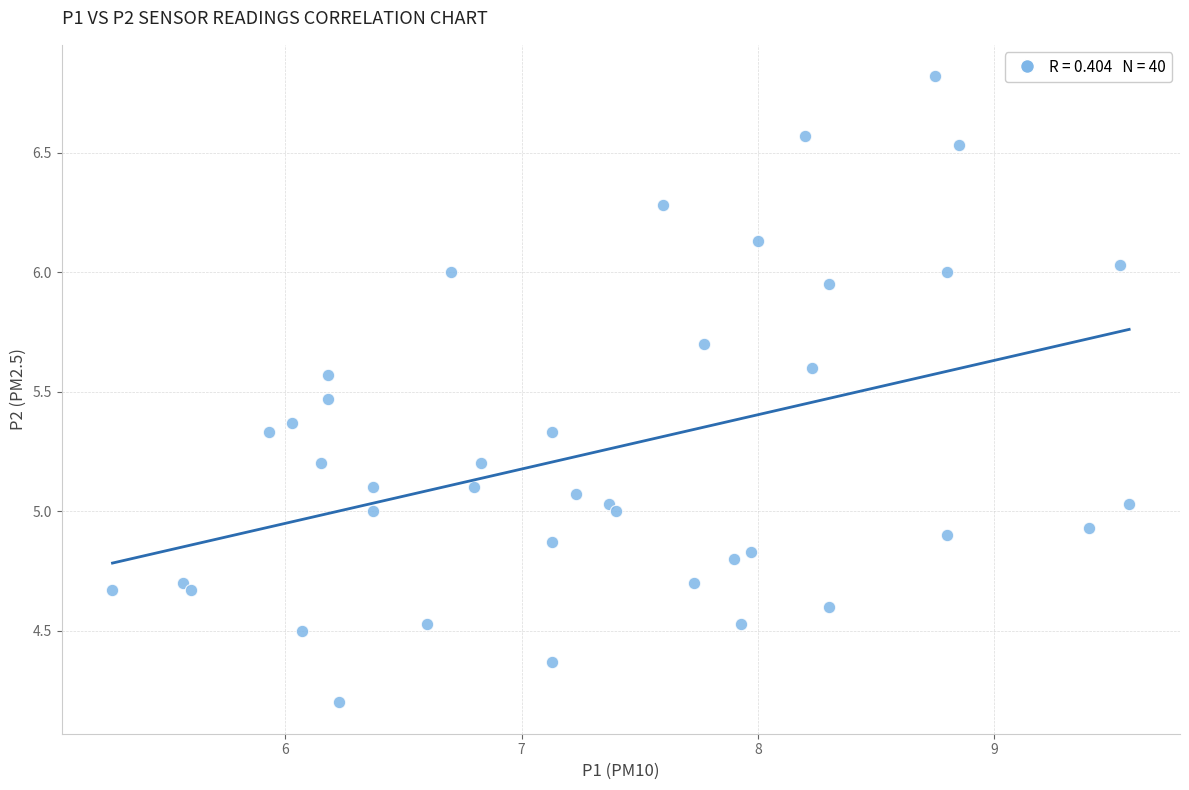

What is the range of Y values (max minus min)?

2.6